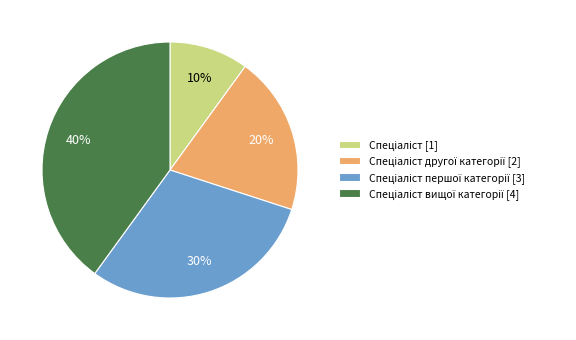

To the nearest percent, what is the difference between the largest and smallest slice percentages?

30%